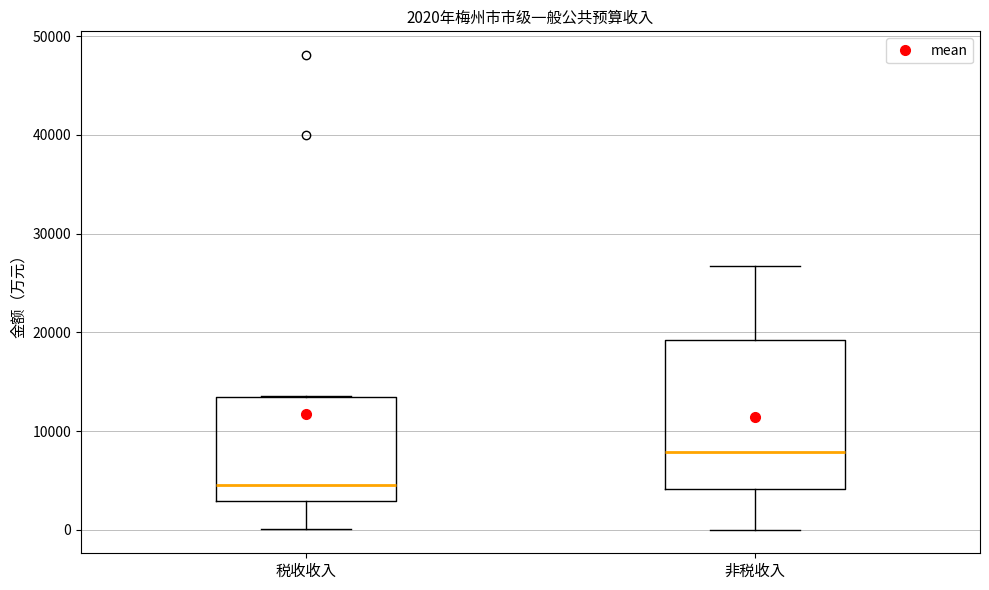

Comparing the boxes themselves (not the whiskers), which one is the tallest?

非税收入